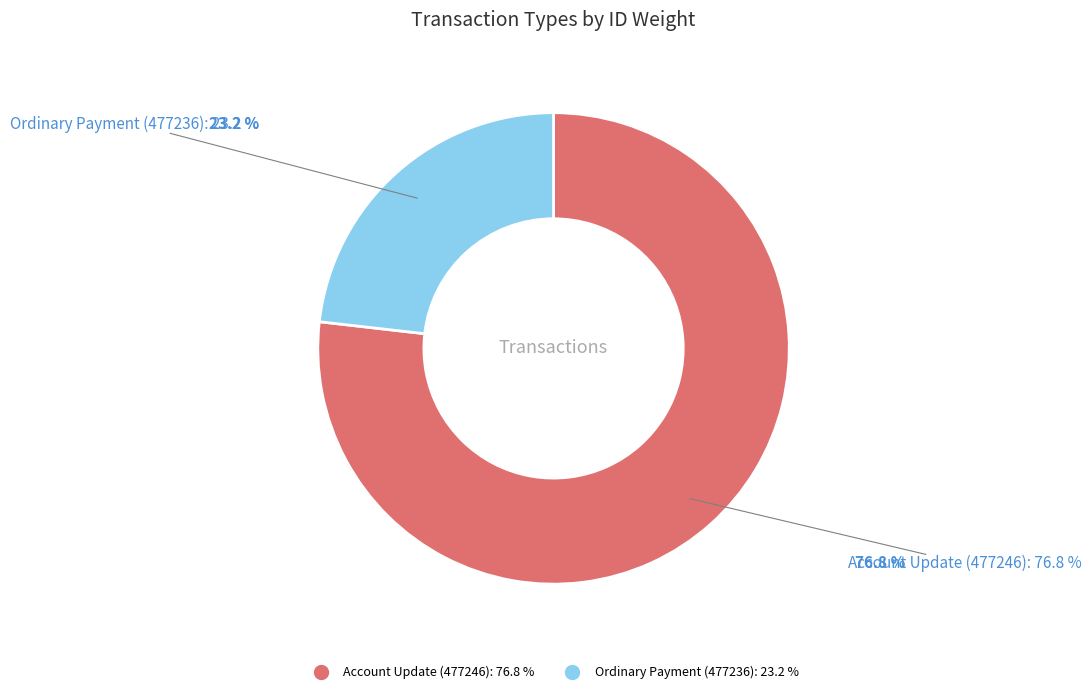

Count the number of slices in the pie.

2